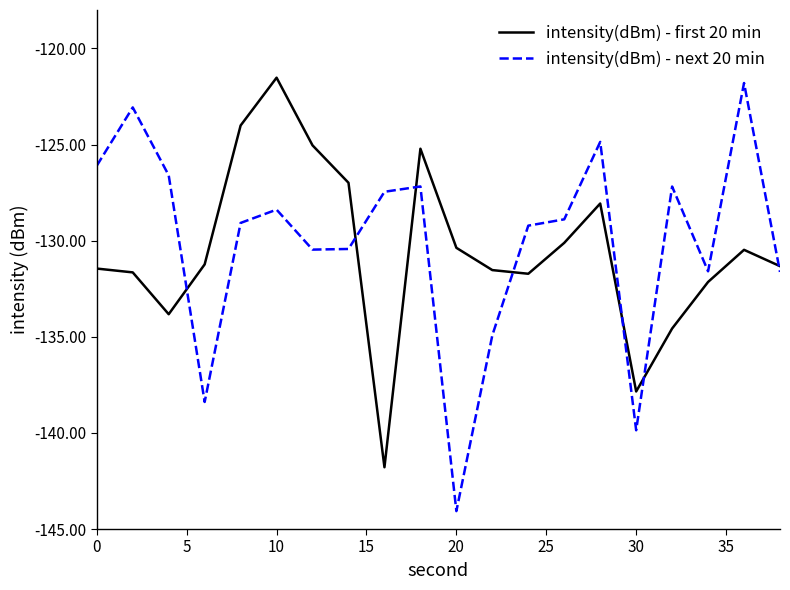

What is the minimum value shown in the chart?

-144.1